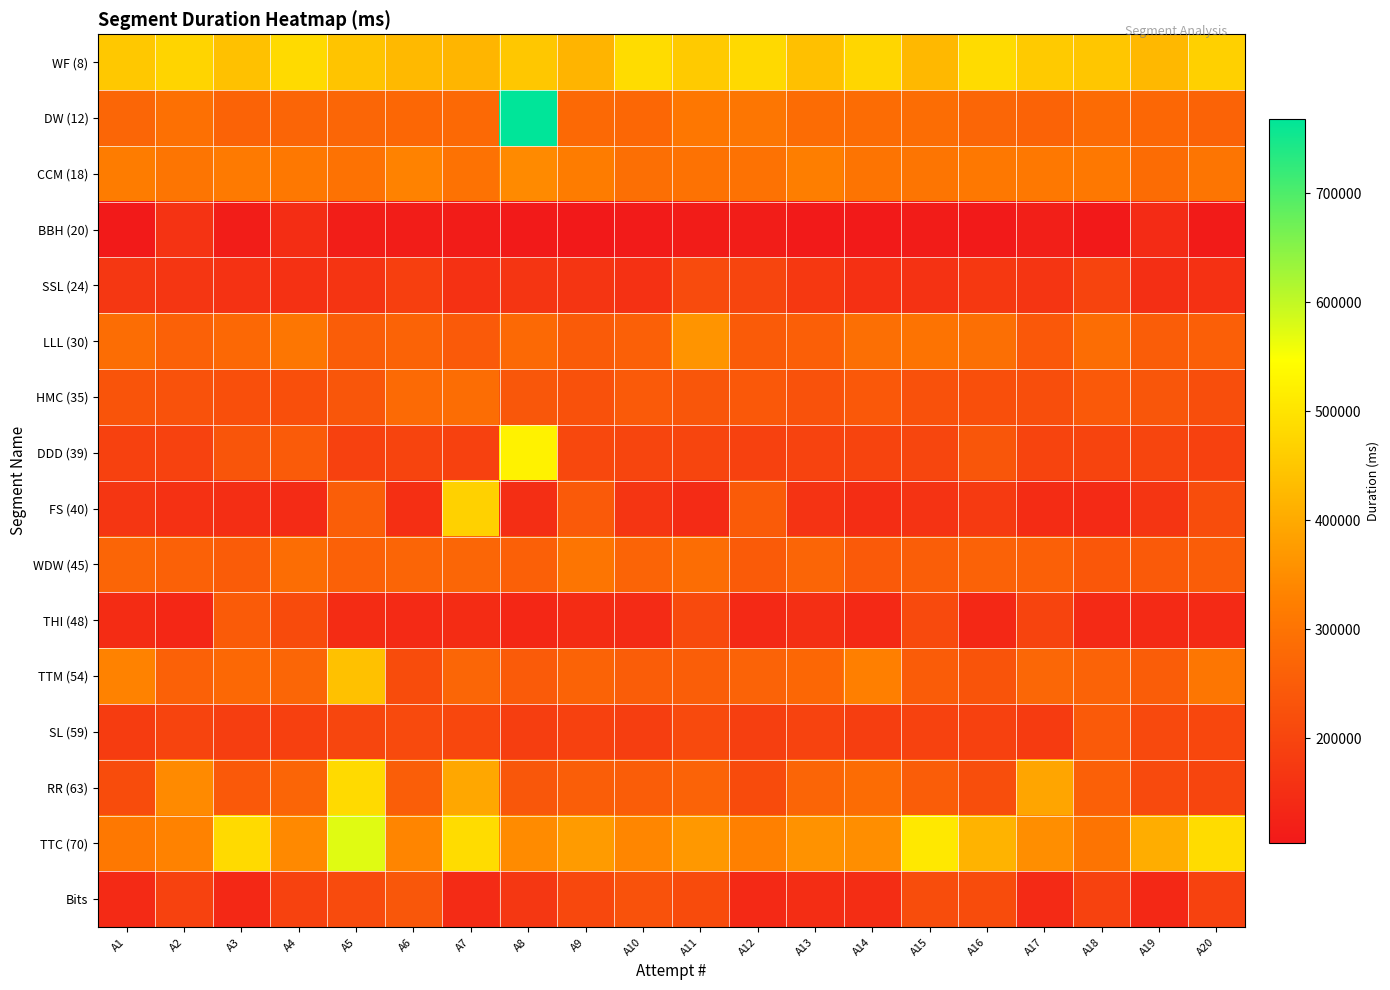

Reading right to left, what are all the values shown in this chart?

WF (8): A20=465882	A19=425577	A18=448947	A17=456270	A16=485340	A15=423978	A14=475582	A13=437720	A12=481257	A11=455344	A10=486547	A9=417161	A8=450617	A7=420143	A6=426292	A5=445581	A4=484052	A3=439891	A2=473375	A1=452948
DW (12): A20=265196	A19=274416	A18=282461	A17=265395	A16=271672	A15=286941	A14=284587	A13=284349	A12=306222	A11=308026	A10=274280	A9=277149	A8=768501	A7=277722	A6=274667	A5=271544	A4=269317	A3=265829	A2=293516	A1=272371
CCM (18): A20=303032	A19=285031	A18=311370	A17=310198	A16=310368	A15=303801	A14=302173	A13=323666	A12=296552	A11=298554	A10=290449	A9=318460	A8=345225	A7=298151	A6=331105	A5=298308	A4=310582	A3=314322	A2=304343	A1=319956
BBH (20): A20=109887	A19=144005	A18=104664	A17=117180	A16=107100	A15=110865	A14=107541	A13=106924	A12=112995	A11=111097	A10=108800	A9=104008	A8=105687	A7=110925	A6=114343	A5=116694	A4=148801	A3=112416	A2=160192	A1=105396
SSL (24): A20=156250	A19=151870	A18=198539	A17=163748	A16=170497	A15=159603	A14=154687	A13=171305	A12=200687	A11=212555	A10=156820	A9=164322	A8=165098	A7=156728	A6=187843	A5=163158	A4=156333	A3=158982	A2=167817	A1=170013
LLL (30): A20=256017	A19=250948	A18=285898	A17=241733	A16=290289	A15=300000	A14=289923	A13=256406	A12=249094	A11=363279	A10=259365	A9=248357	A8=278923	A7=245693	A6=264996	A5=252074	A4=305802	A3=276519	A2=260474	A1=285933
HMC (35): A20=218684	A19=236525	A18=243710	A17=219496	A16=222393	A15=225553	A14=240387	A13=229412	A12=242567	A11=236922	A10=244440	A9=224724	A8=238365	A7=285909	A6=279277	A5=236450	A4=222148	A3=222866	A2=229101	A1=233359
DDD (39): A20=191993	A19=199197	A18=197100	A17=197988	A16=237402	A15=201389	A14=198086	A13=196051	A12=191977	A11=199141	A10=199656	A9=206676	A8=525239	A7=190219	A6=196666	A5=189836	A4=247102	A3=234019	A2=193400	A1=191026
FS (40): A20=218142	A19=164965	A18=142612	A17=146079	A16=175563	A15=160439	A14=147303	A13=161074	A12=248816	A11=143868	A10=164588	A9=246601	A8=149550	A7=467686	A6=152372	A5=254434	A4=143176	A3=149601	A2=156067	A1=166846
WDW (45): A20=252432	A19=246571	A18=239054	A17=259268	A16=263060	A15=254446	A14=246469	A13=269294	A12=248798	A11=287855	A10=267588	A9=302890	A8=259701	A7=270170	A6=269314	A5=261108	A4=286899	A3=249642	A2=262043	A1=270028
THI (48): A20=142341	A19=142813	A18=141950	A17=198036	A16=137059	A15=210508	A14=139559	A13=151334	A12=138853	A11=209957	A10=143571	A9=145361	A8=135907	A7=145069	A6=142301	A5=145492	A4=213027	A3=249126	A2=136225	A1=145688
TTM (54): A20=306833	A19=251320	A18=263930	A17=273688	A16=231752	A15=250006	A14=326674	A13=274813	A12=263945	A11=254434	A10=251836	A9=265097	A8=247855	A7=272459	A6=215602	A5=440794	A4=271055	A3=275615	A2=260266	A1=330131
SL (59): A20=204530	A19=207882	A18=245821	A17=179194	A16=191199	A15=192284	A14=184367	A13=195806	A12=186968	A11=209809	A10=185133	A9=190374	A8=184600	A7=204348	A6=210445	A5=202105	A4=188915	A3=183639	A2=196739	A1=179341
RR (63): A20=200374	A19=210032	A18=257207	A17=391022	A16=218999	A15=251430	A14=285100	A13=268850	A12=214195	A11=263876	A10=253093	A9=254816	A8=238499	A7=394915	A6=253591	A5=484087	A4=269274	A3=243711	A2=345226	A1=216805
TTC (70): A20=485866	A19=405435	A18=302257	A17=351056	A16=415899	A15=507222	A14=350965	A13=358953	A12=328127	A11=369464	A10=338113	A9=374475	A8=347720	A7=485866	A6=335811	A5=572667	A4=343033	A3=483683	A2=331778	A1=309141
Bits: A20=193478	A19=136535	A18=194279	A17=141091	A16=214742	A15=217180	A14=148551	A13=147829	A12=139808	A11=213147	A10=227747	A9=206168	A8=169281	A7=142946	A6=237766	A5=211994	A4=193478	A3=136535	A2=194279	A1=141091